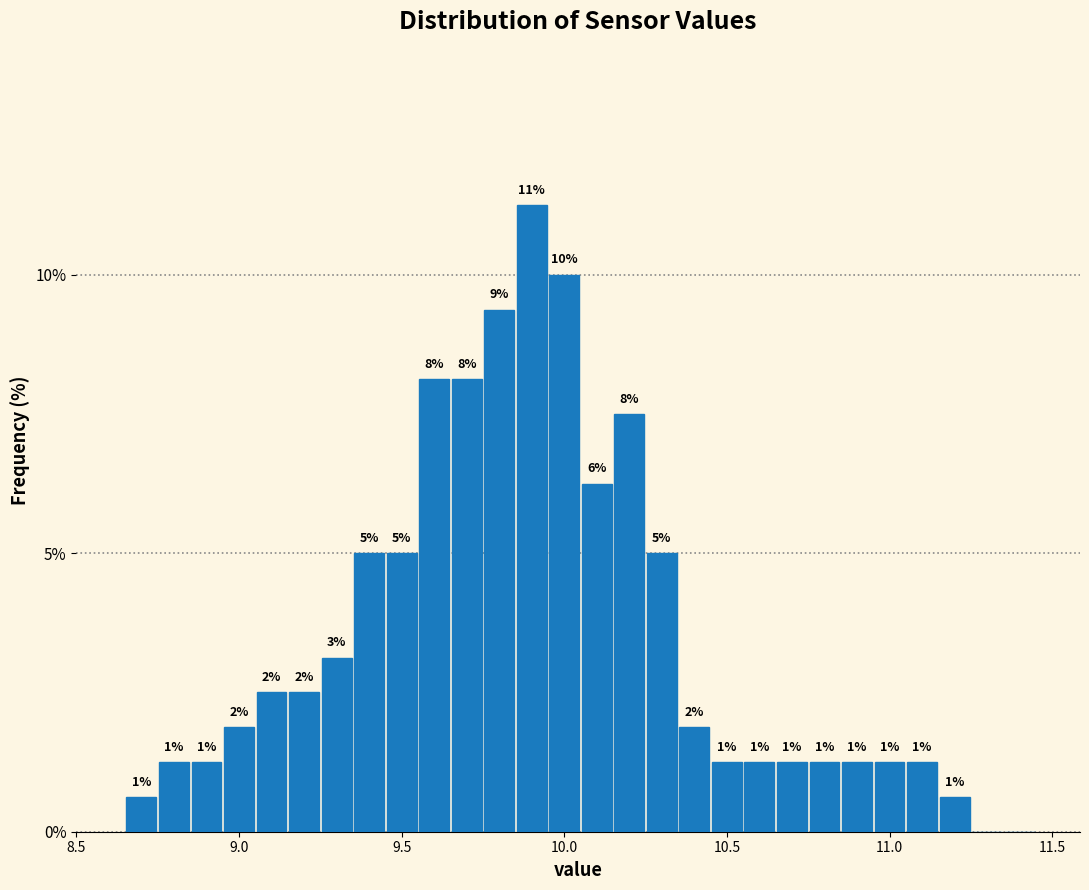

Around what value on the x-axis is the tallest bar? Give the approximate position of its centre, as read against the axis.

9.90